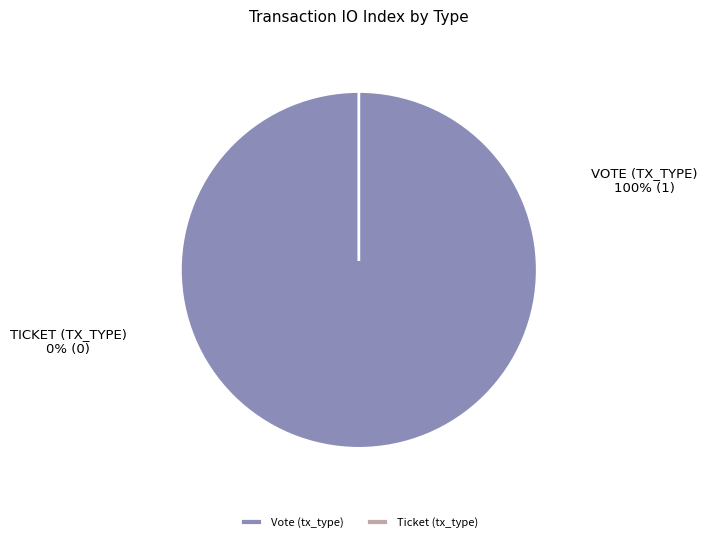

To the nearest percent, what portion does Vote (tx_type) represent?

100%